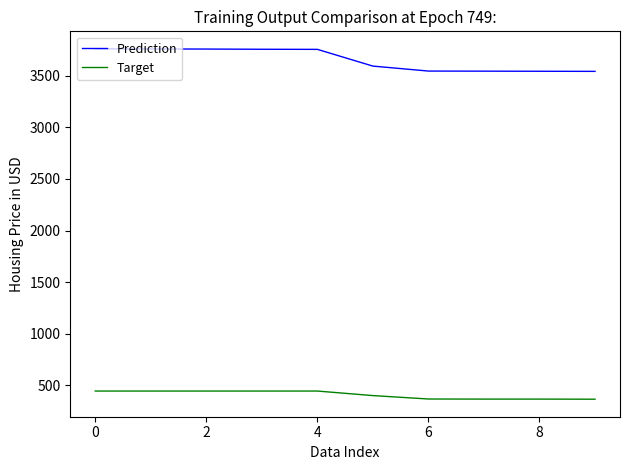

Which series has the largest total across all categories?

Prediction